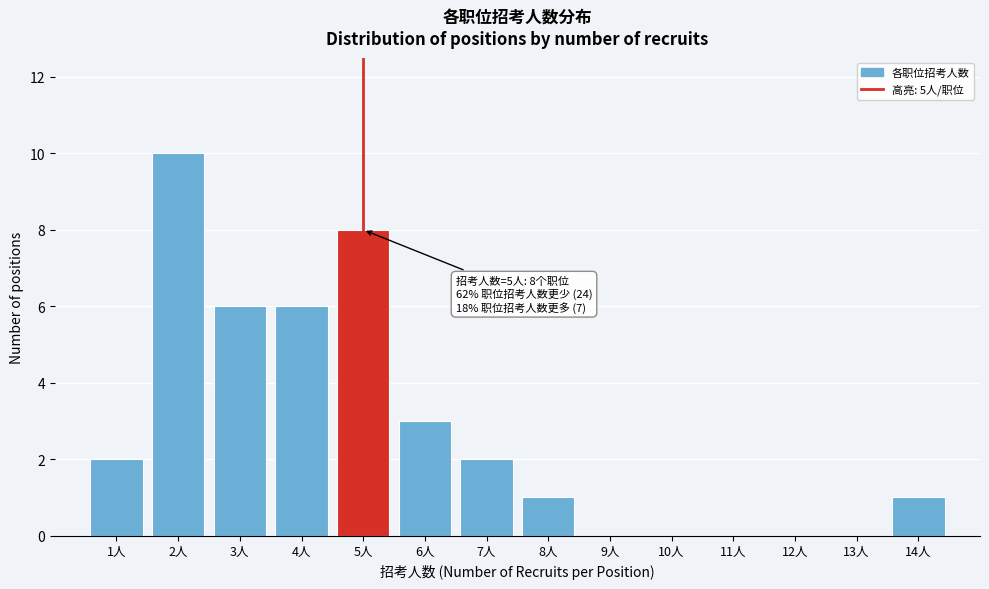

Reading left to right, list all the values displayed in this chart.

1人=2	2人=10	3人=6	4人=6	5人=8	6人=3	7人=2	8人=1	9人=0	10人=0	11人=0	12人=0	13人=0	14人=1